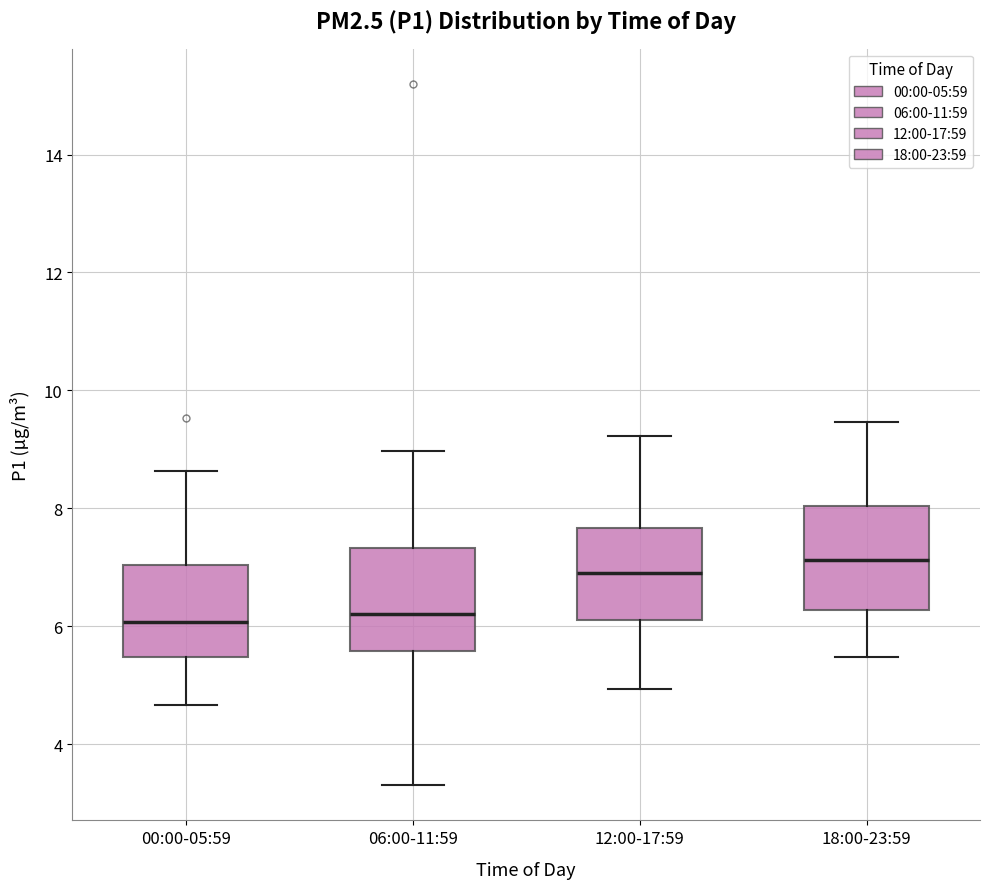

Where does the lower whisker of the box for 12:00-17:59 end on the y-axis? The values are not printed on the chart, so give them approximately, as read against the axis.

5.0